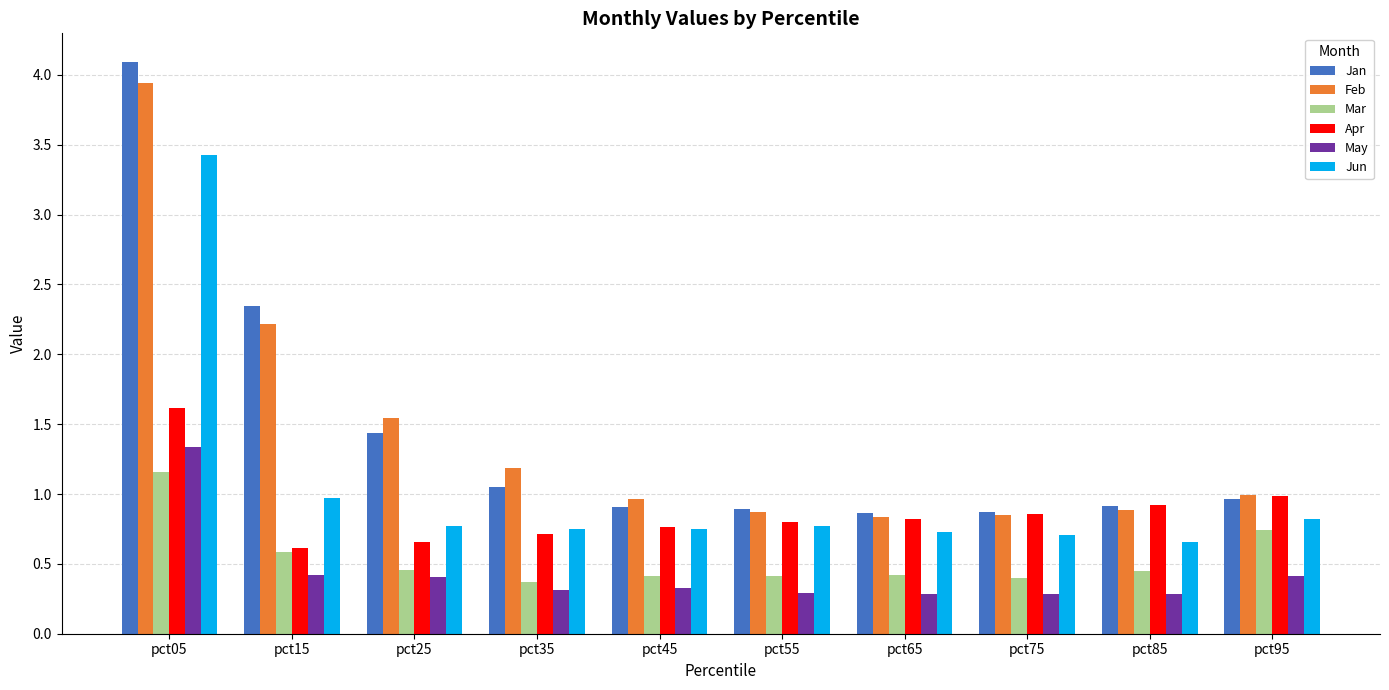

Which series has the widest spread of values?

Jan